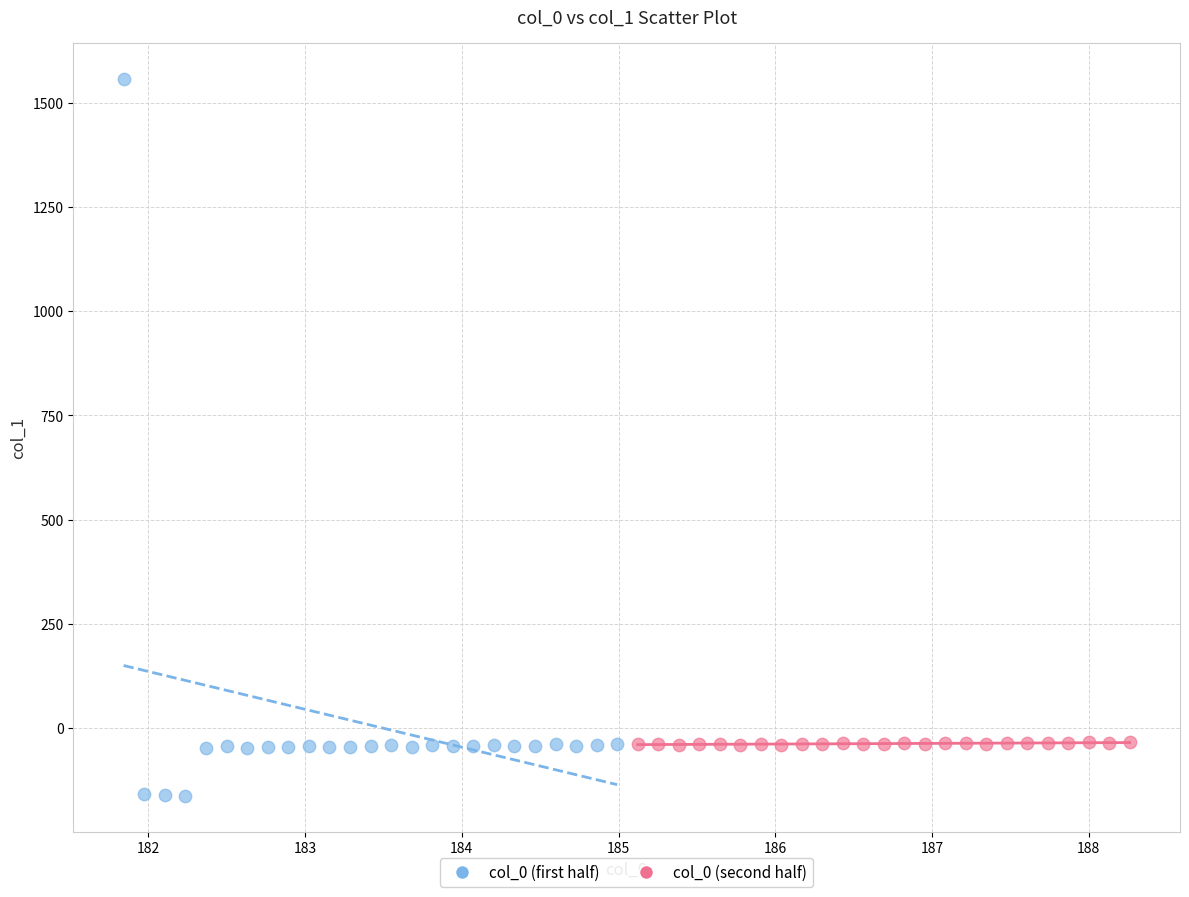

Which series reaches the minimum Y coordinate?

col_0 (first half)